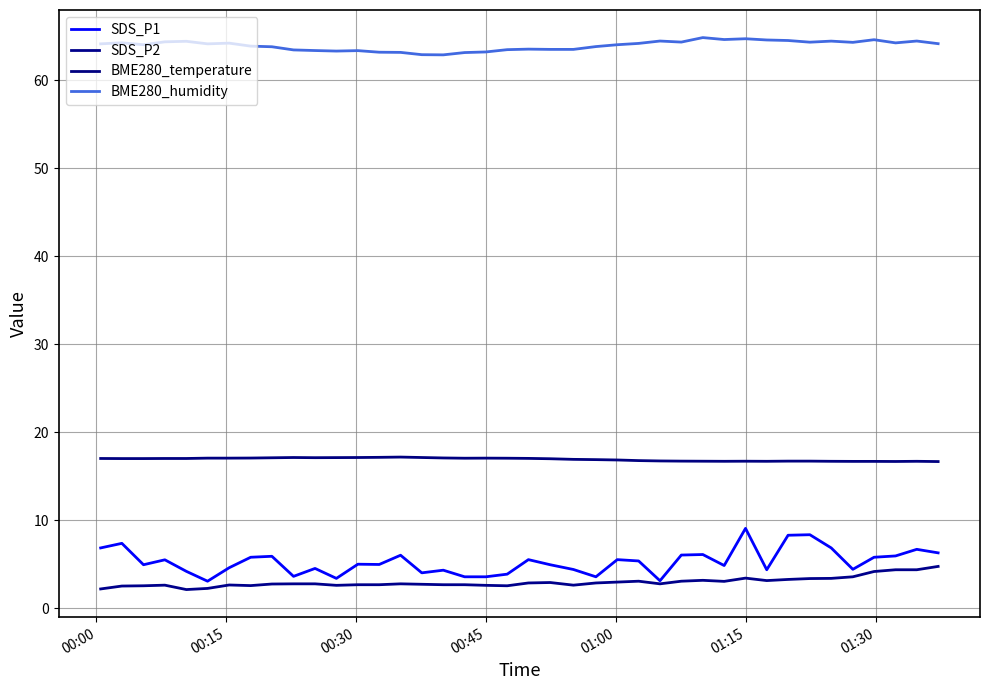

Does the chart have visible grid lines?

Yes